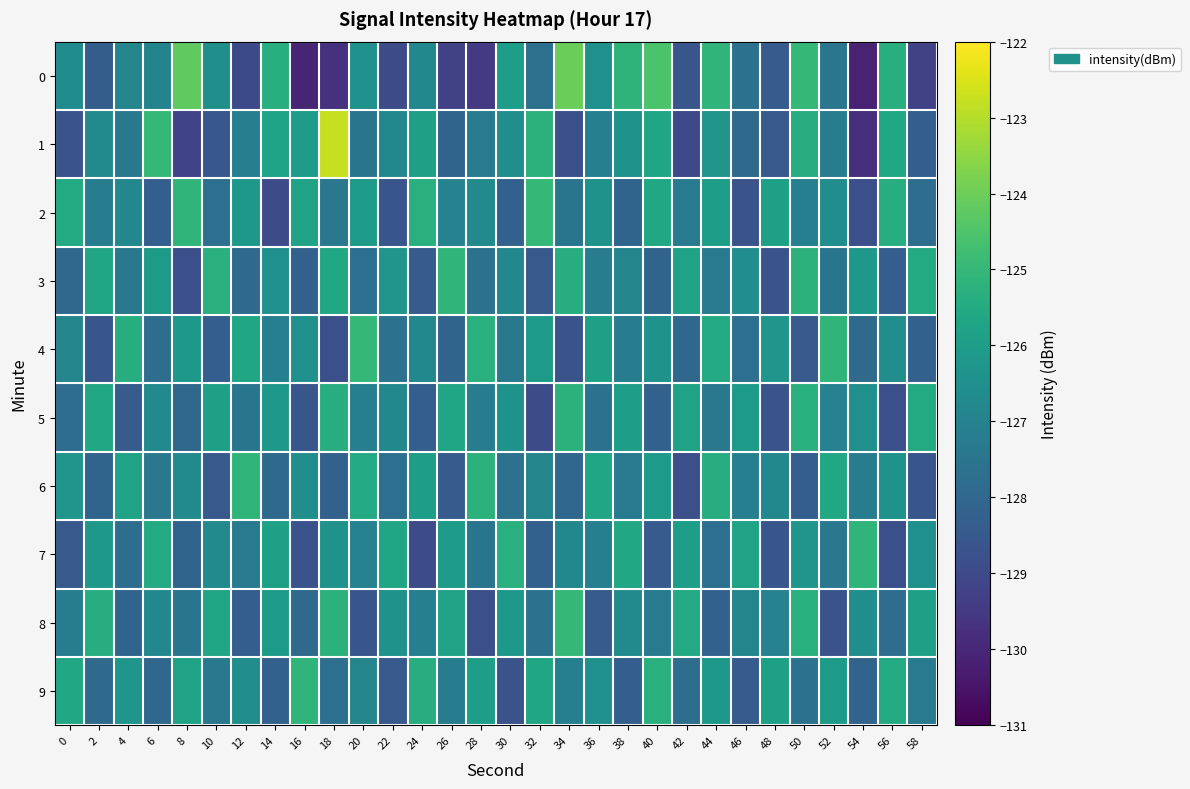

At which category is the sum across all series the highest?

50